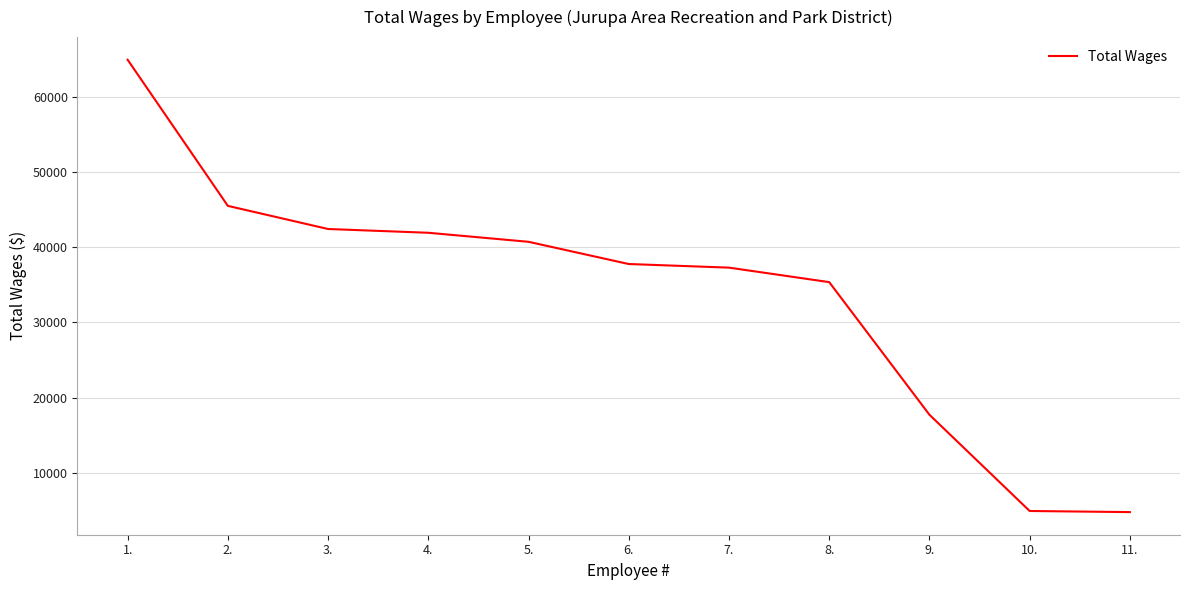

Is it true that the value at 3. is 9431?

False